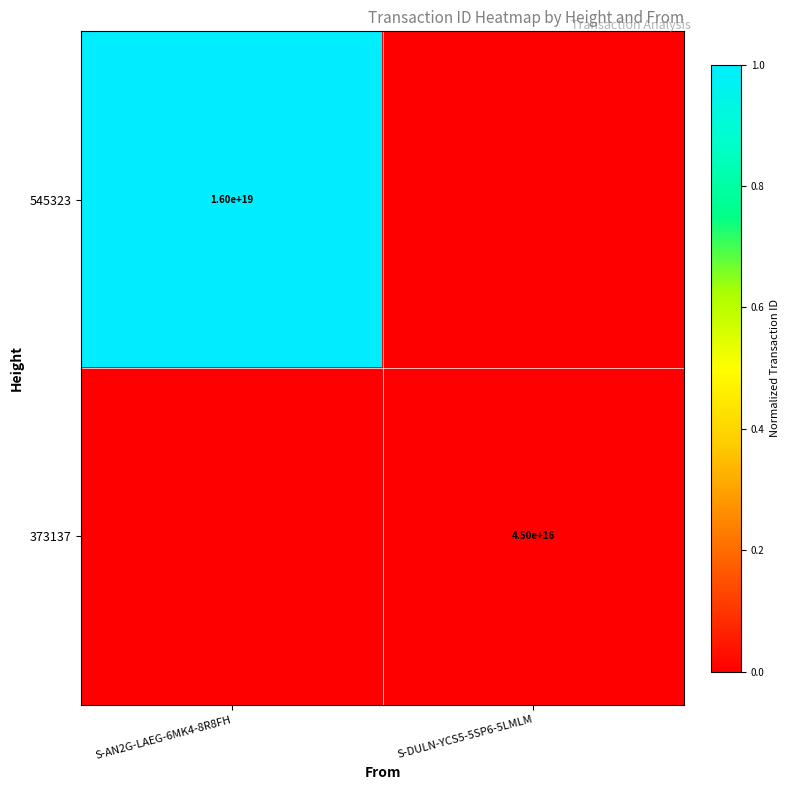

Is the value of 373137 at S-DULN-YCS5-5SP6-5LMLM greater than the value of 545323 at S-AN2G-LAEG-6MK4-8R8FH?

No